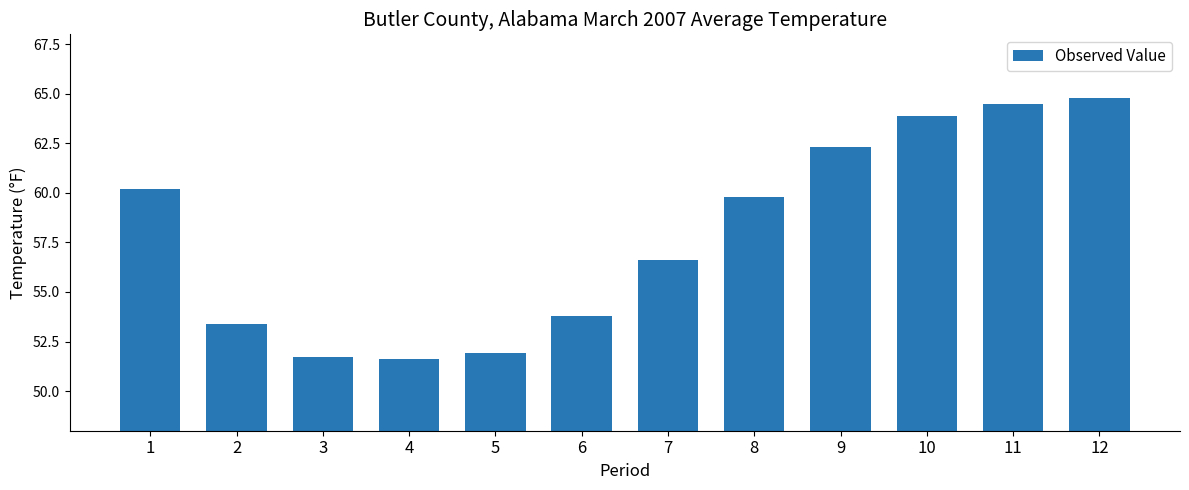

What is the maximum value shown in the chart?

64.8